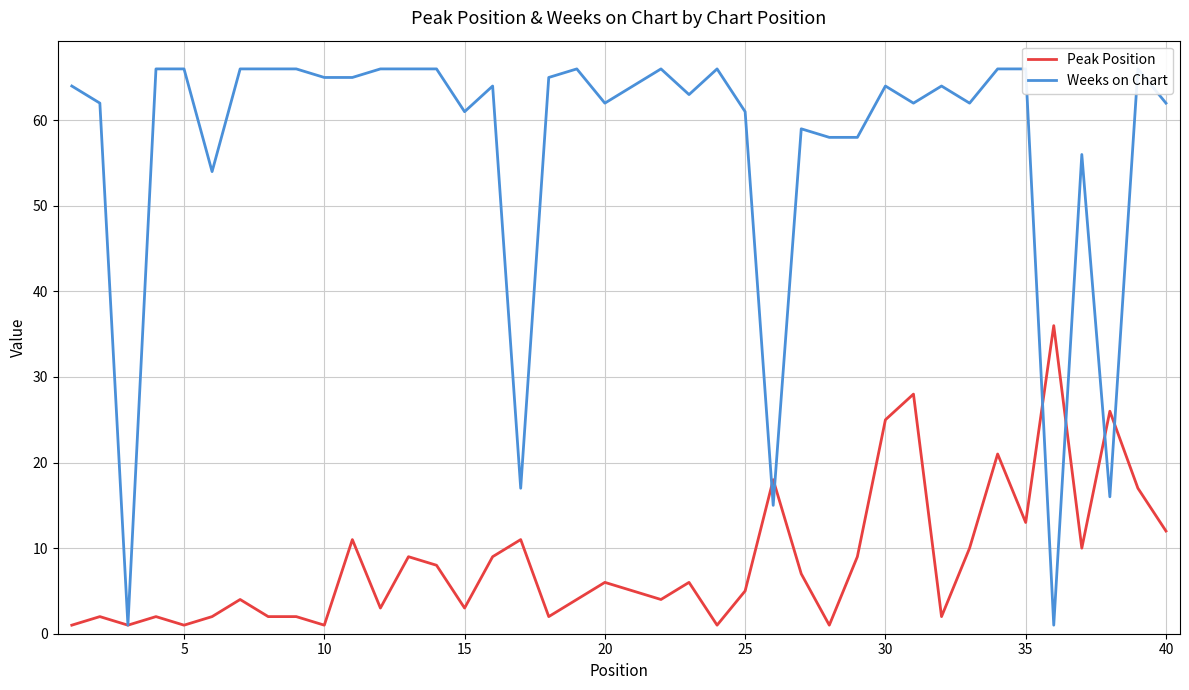

Rank the series by their average value, from lowest to highest.

Peak Position, Weeks on Chart